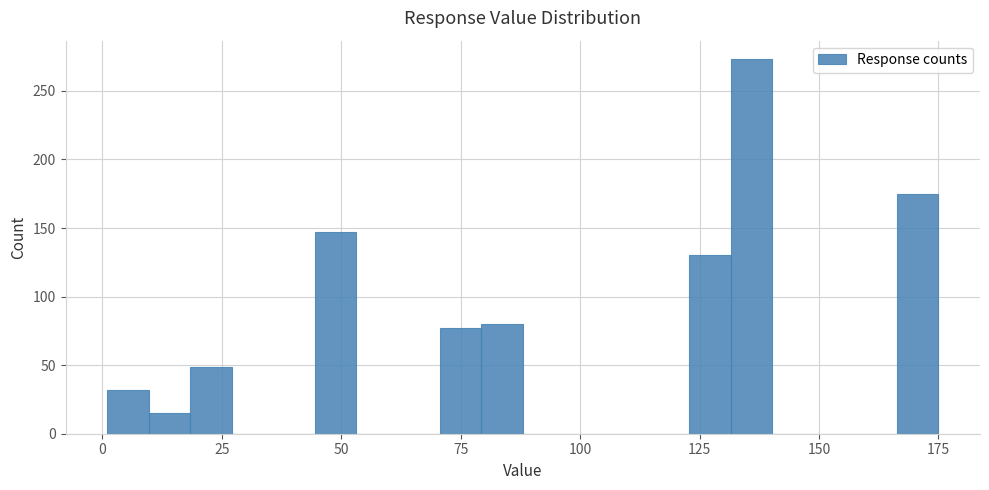

Read against the x-axis, roughly where is the centre of the tallest bar?

135